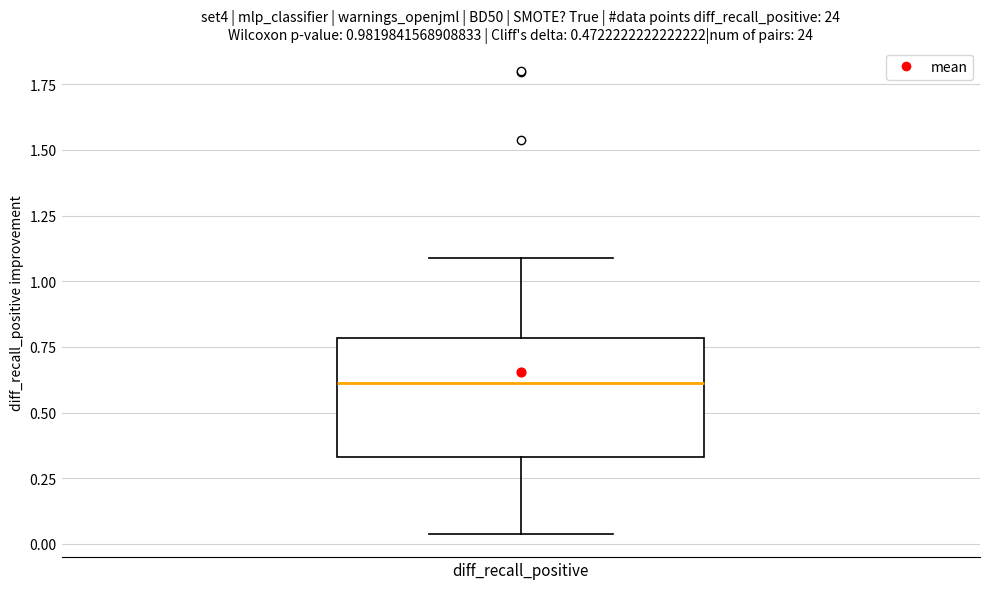

Read this box plot against the y-axis: the position of the median line, the range covered by the box, and the ends of both whiskers. The values are not printed on the chart, so give them approximately, as read against the axis.

median 0.60, box 0.35 to 0.80, whiskers 0.05 to 1.10